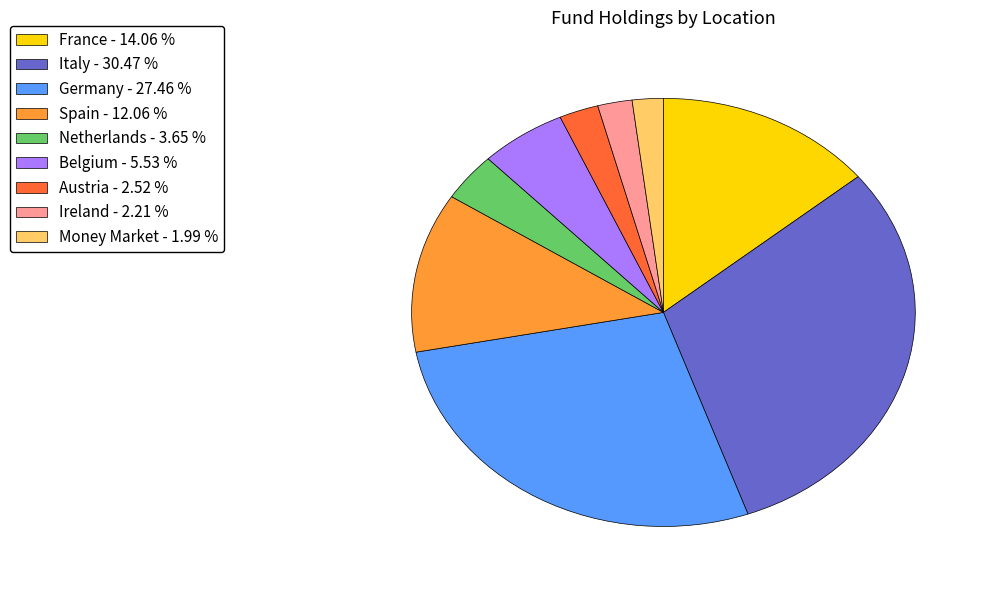

Does any single category account for the majority?

No